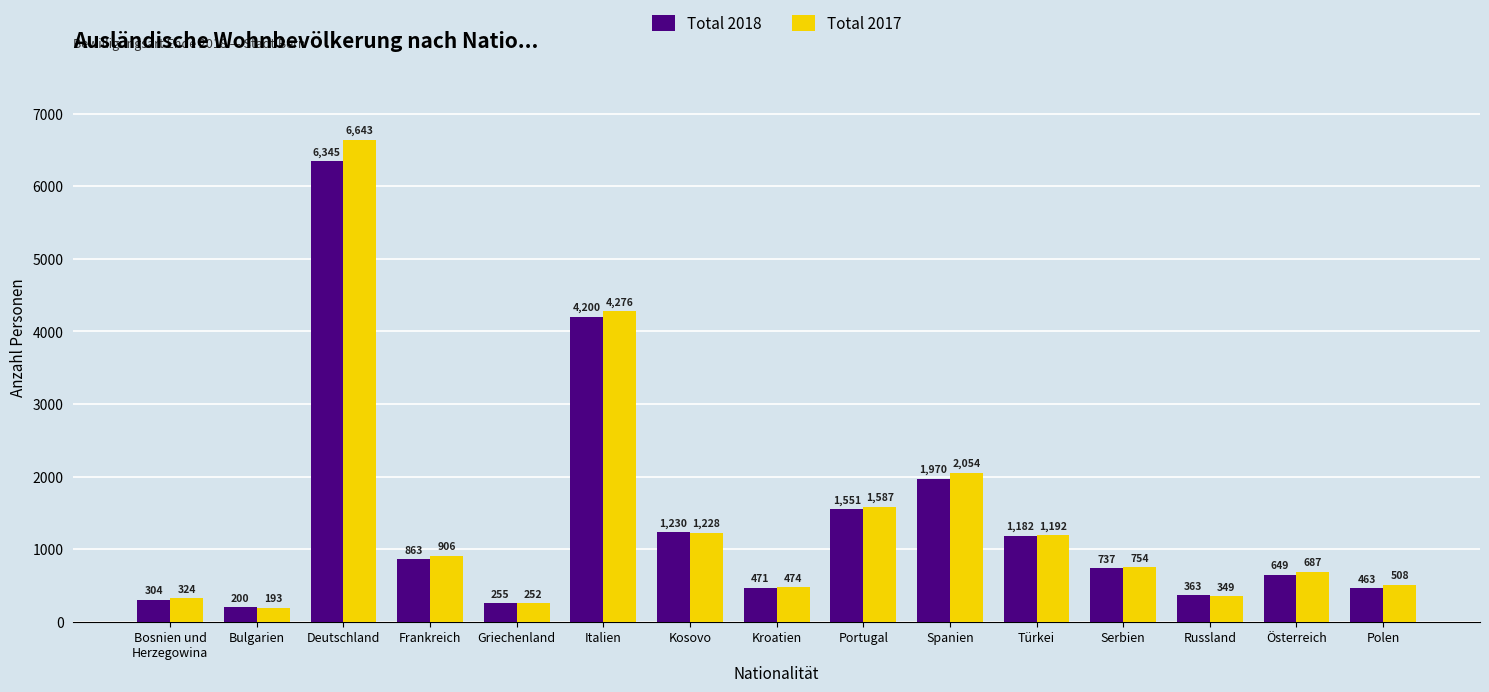

Is it true that Total 2018 equals 255 at Griechenland?

True